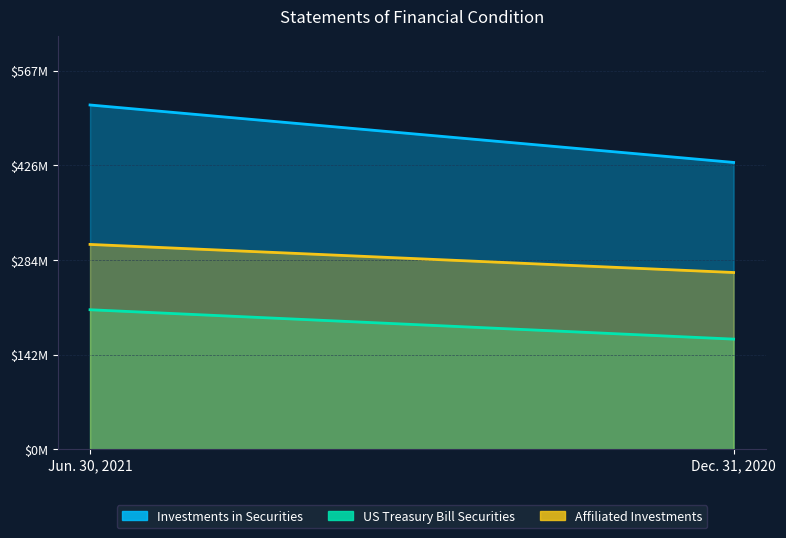

What is the difference between the maximum and minimum values in the Affiliated Investments series?

42083004